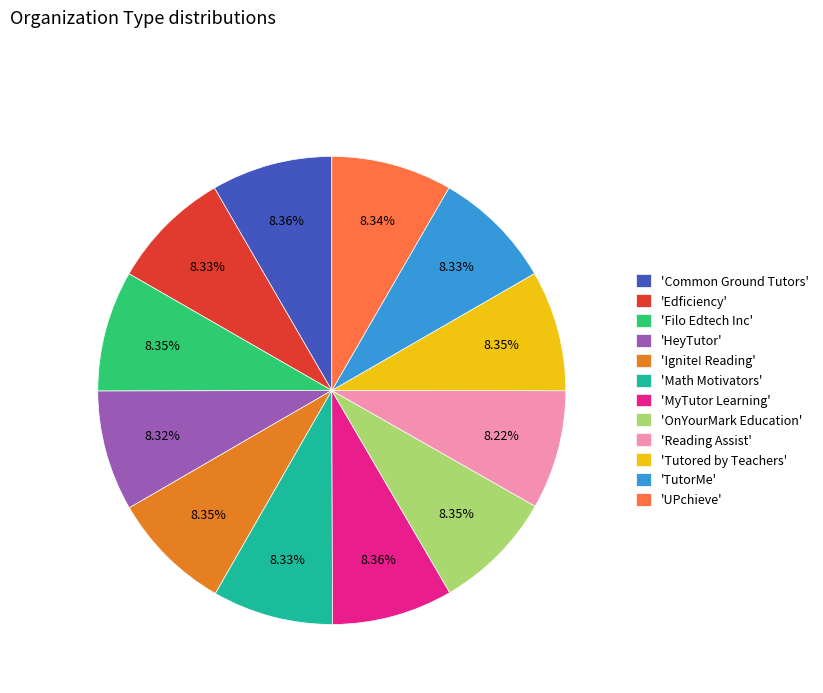

How many segments does this pie chart have?

12